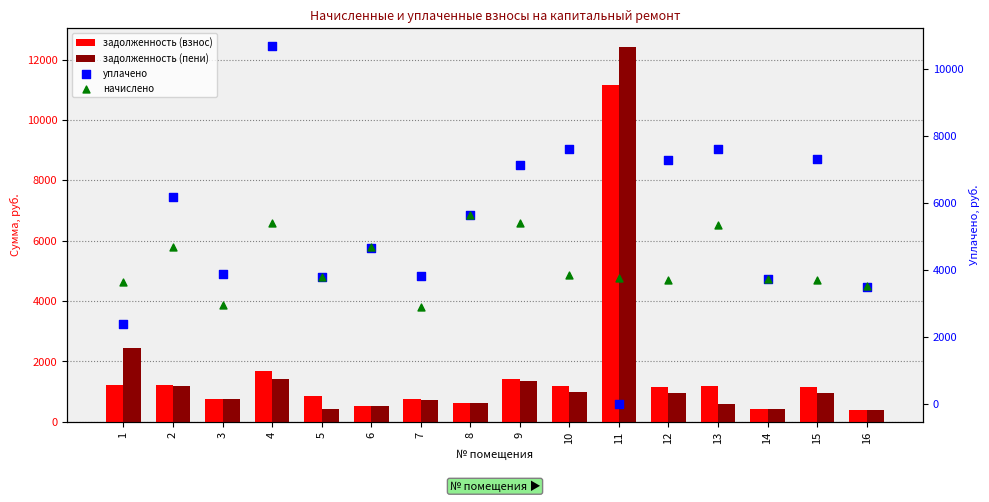

What are all the series names shown in the legend?

задолженность (взнос), задолженность (пени), уплачено, начислено